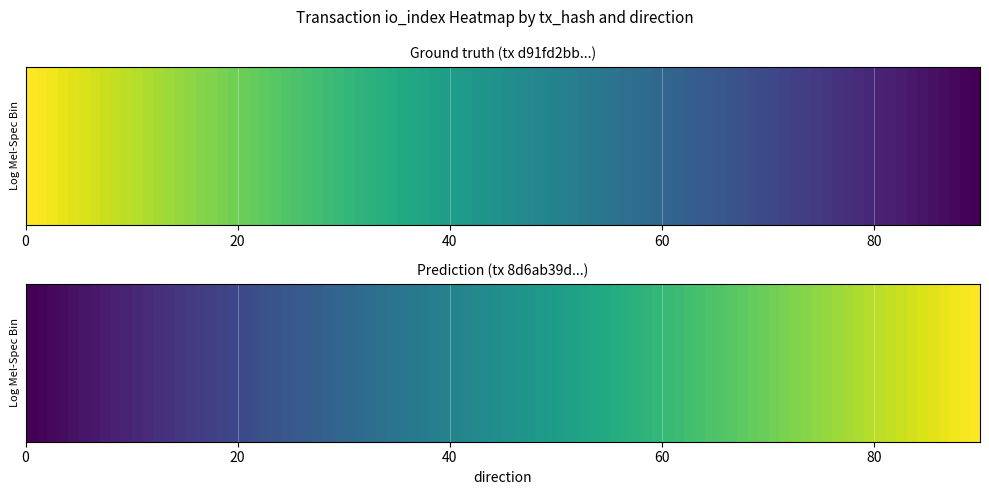

Which series has the widest spread of values?

d91fd2bb3fcd70ec4c83c0a240c75f81ef6c638